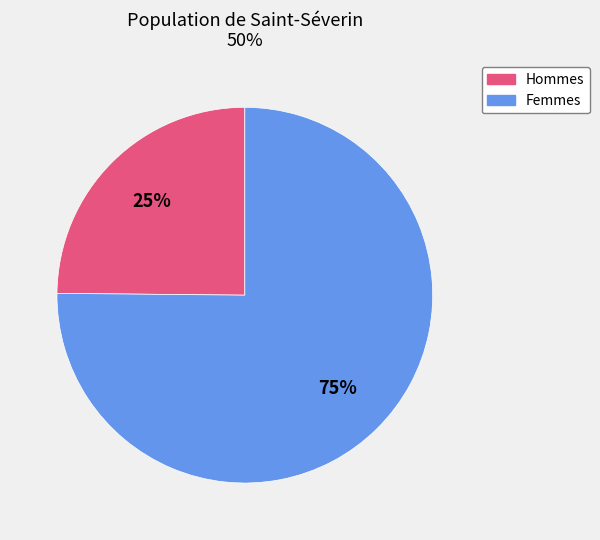

To the nearest percent, what is the difference between the largest and smallest slice percentages?

50%